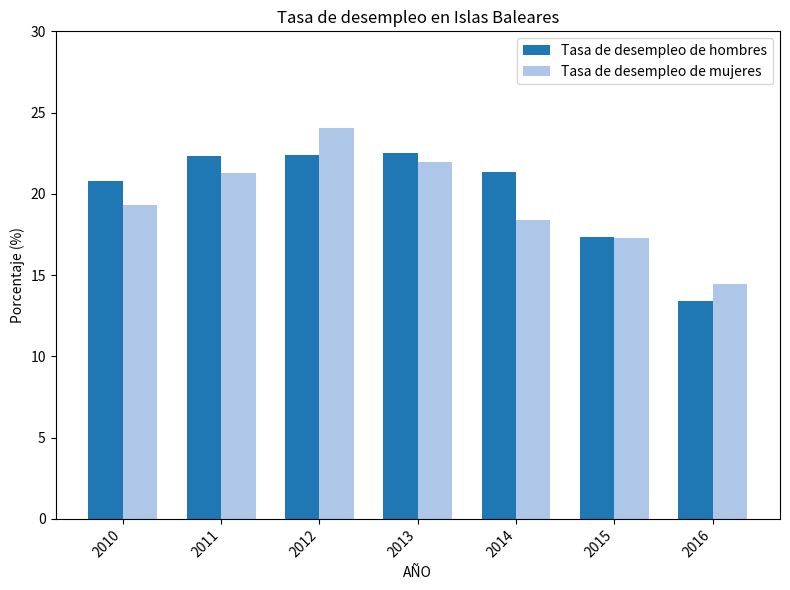

Read the Tasa de desempleo de hombres value at 2012.

22.4